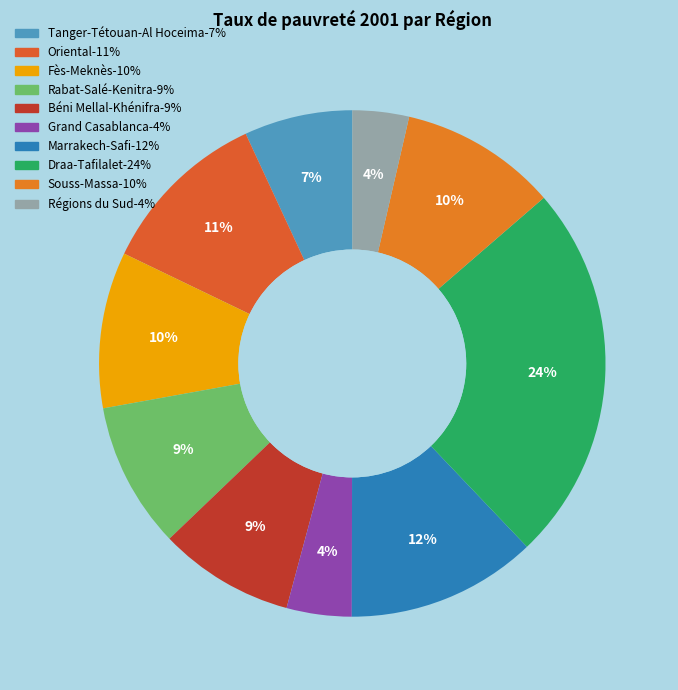

Combined, do Rabat-Salé-Kenitra and Marrakech-Safi account for over 50%?

No